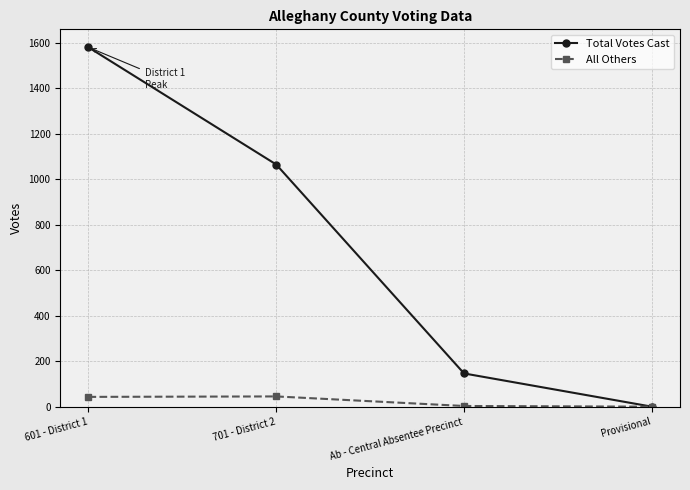

In All Others, how many points are higher than both neighbors (excluding endpoints)?

1